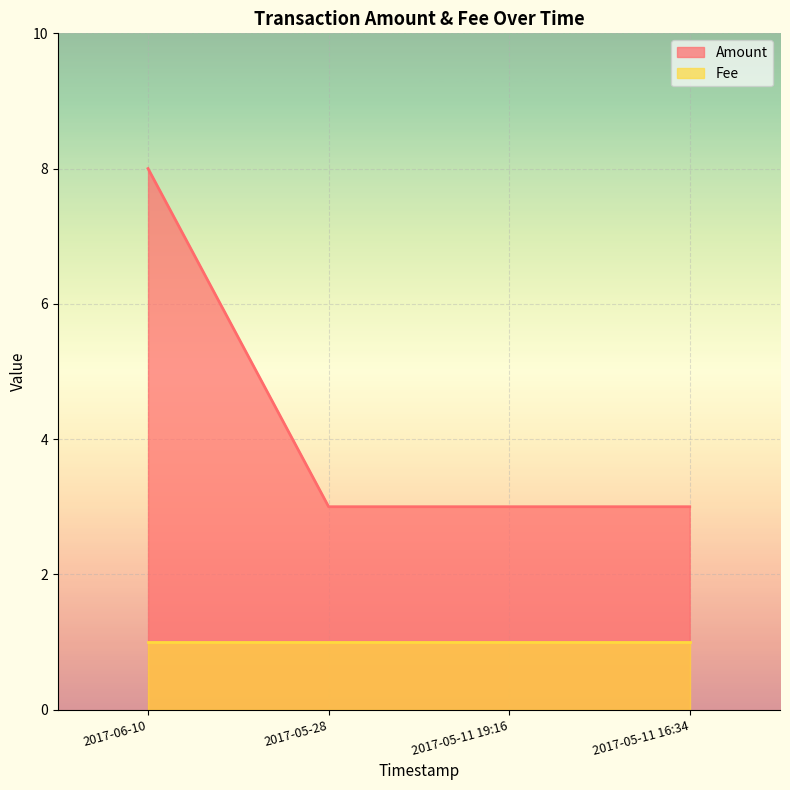

The value at 2017-05-11 19:16 is 3. True or false?

True